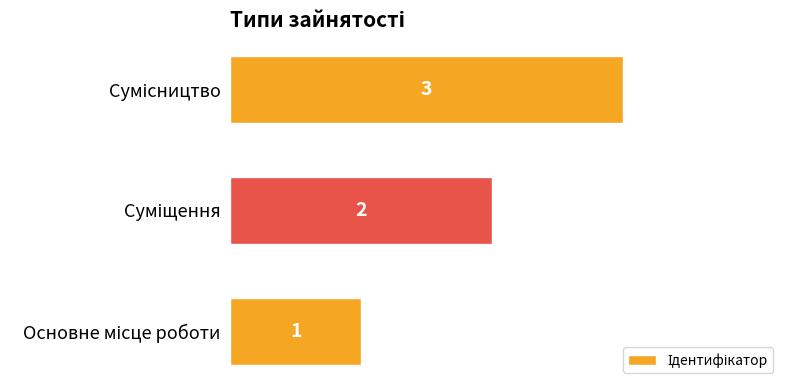

What is the smallest value displayed?

1